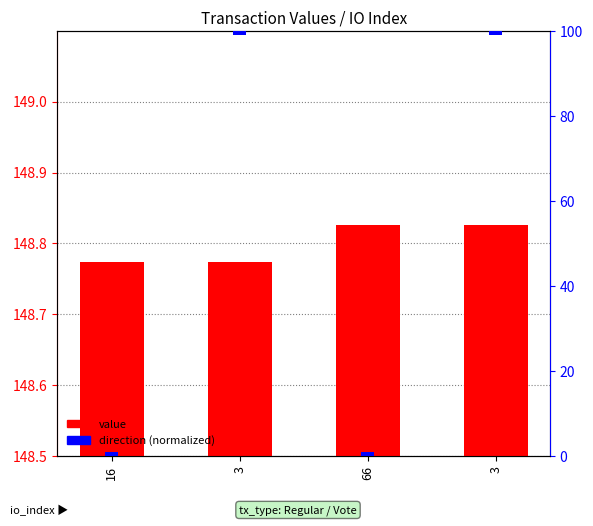

Between 3 and 3, which series saw the biggest shift?

value